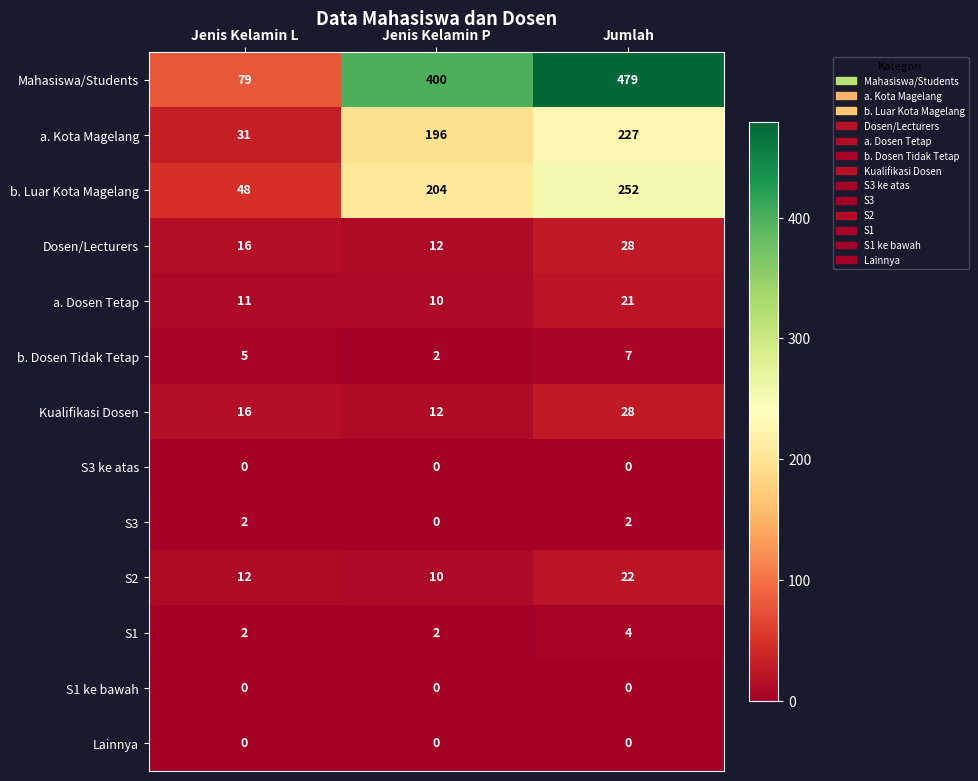

How many data points does each series have?

3